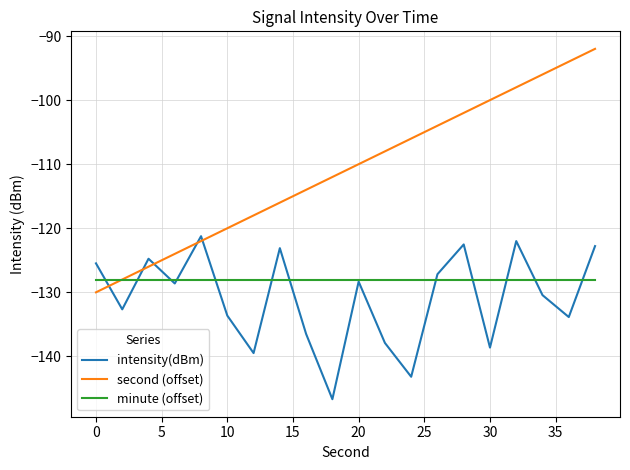

True or false: second (offset) and intensity(dBm) intersect in this chart.

True